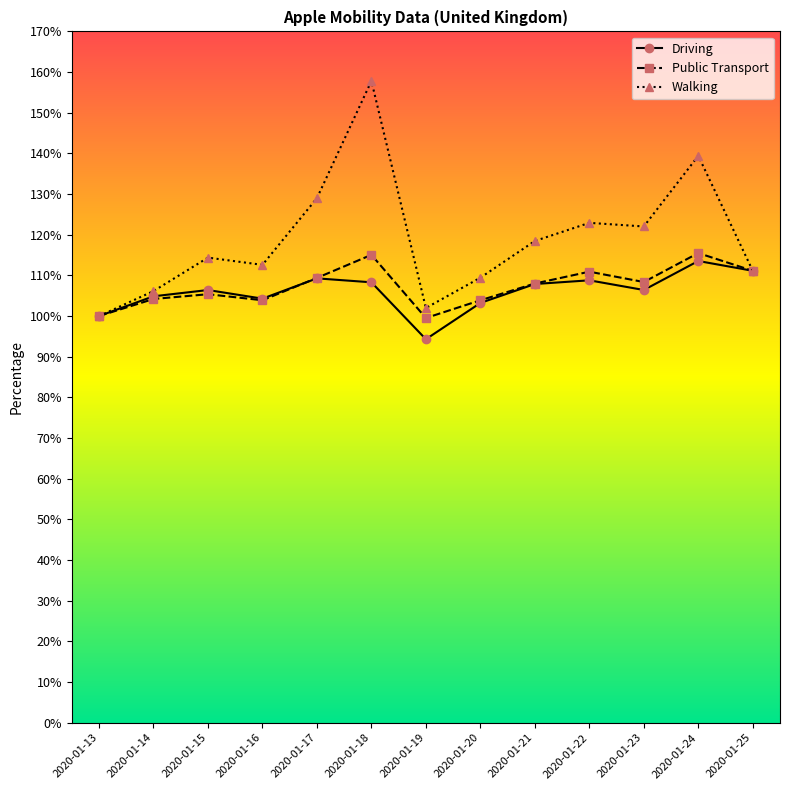

Count the number of categories in the chart.

13